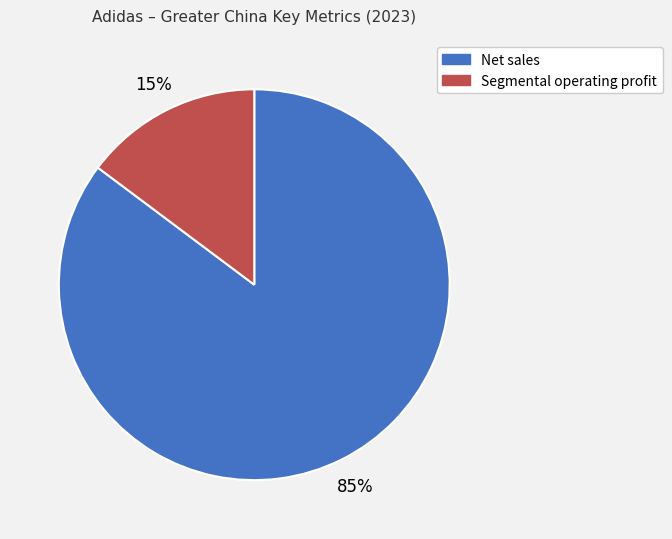

Which category has the biggest portion of the pie?

Net sales